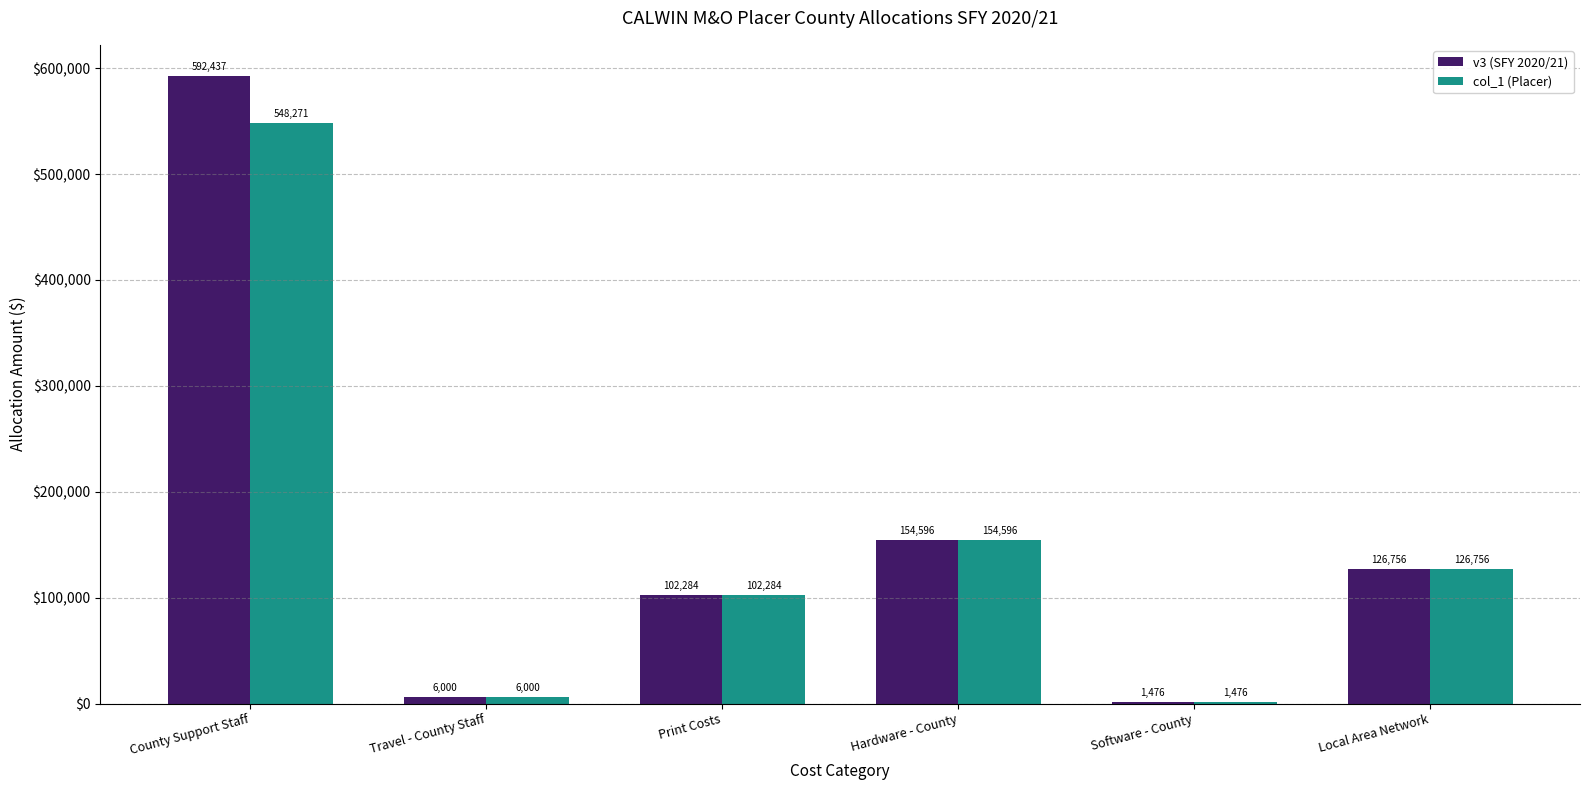

How many series are shown in this chart?

2